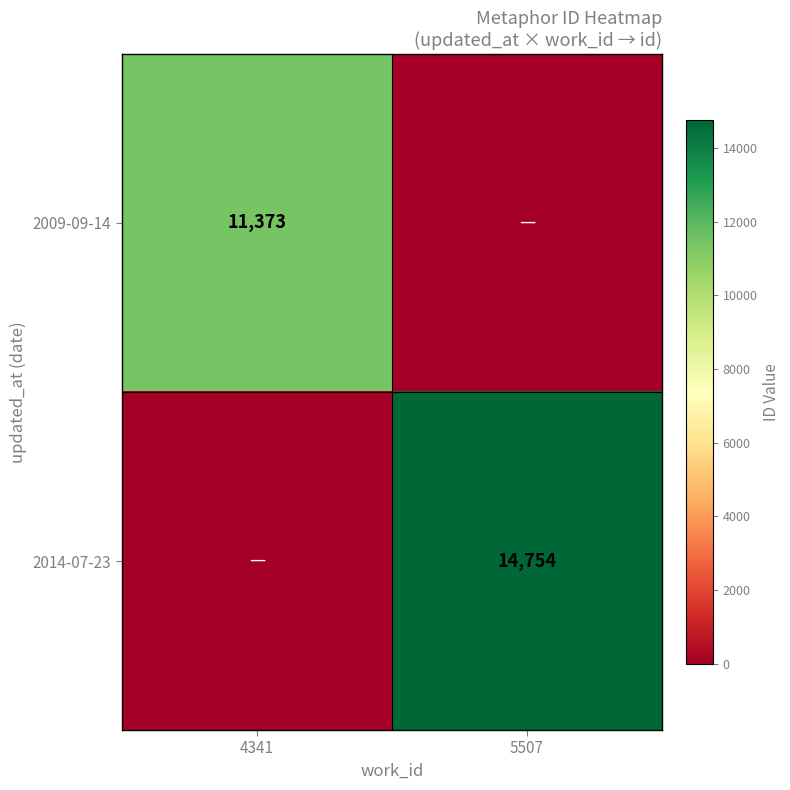

True or false: 2014-07-23 has a value of 10103 at 5507.

False